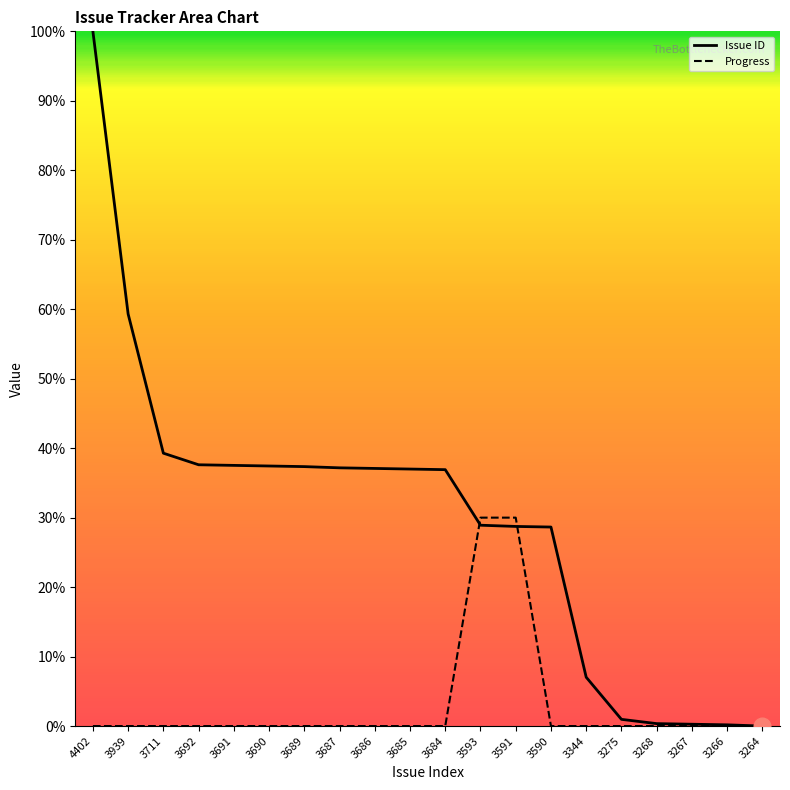

How many positive values does the Issue ID series have?

19